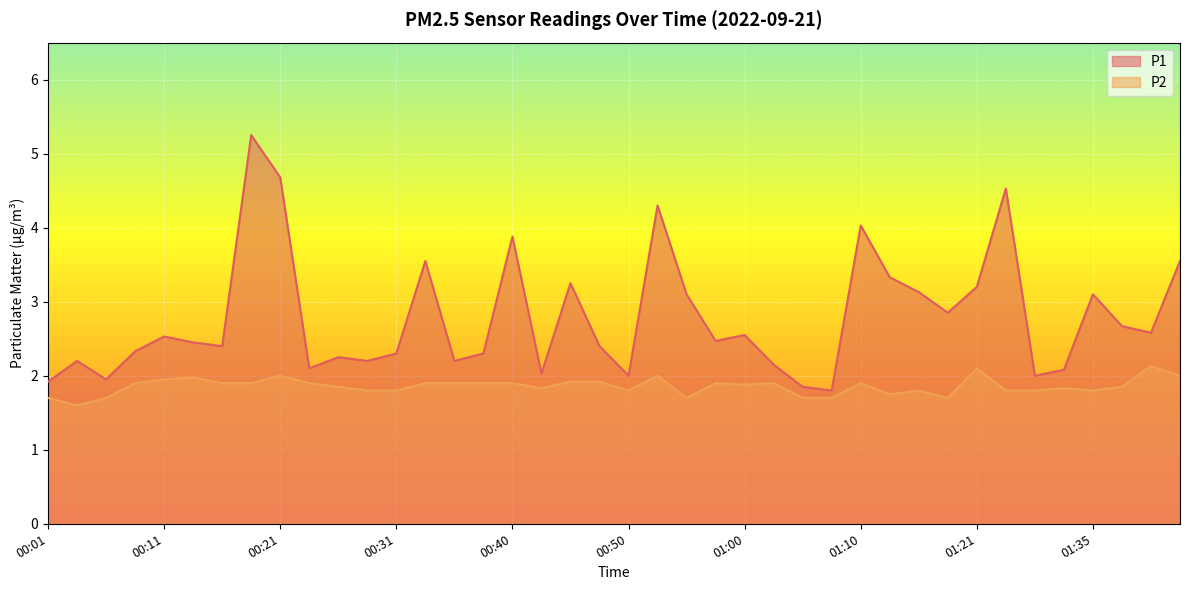

What position from the right is 00:58?

17